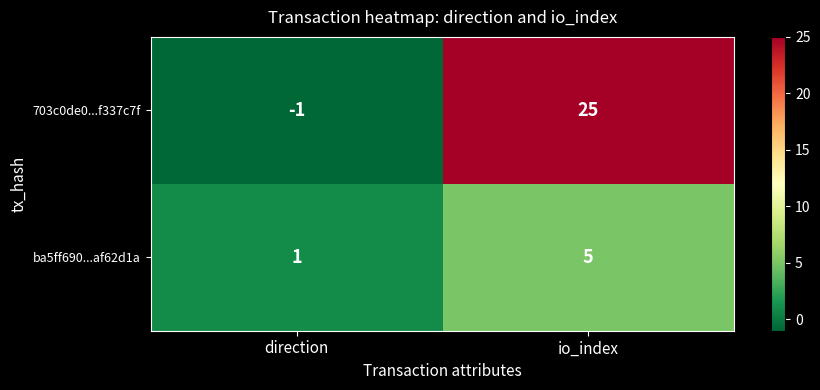

Which series changed the most between direction and io_index?

703c0de0...f337c7f